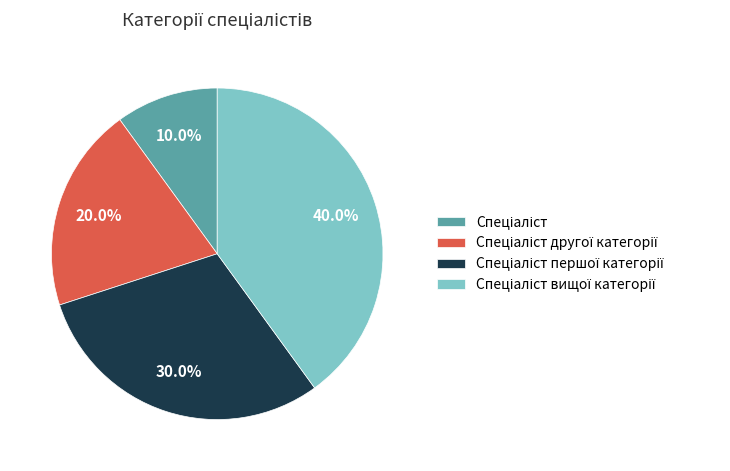

To the nearest percent, what is the average slice percentage?

25%